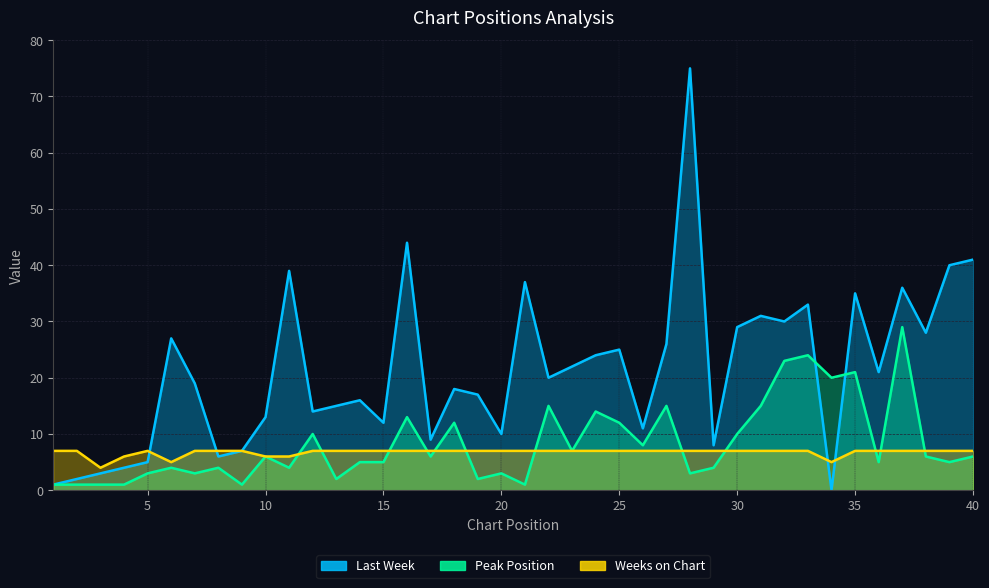

Reading left to right, extract all data points from this chart.

Last Week: 1	2	3	4	5	27	19	6	7	13	39	14	15	16	12	44	9	18	17	10	37	20	22	24	25	11	26	75	8	29	31	30	33	0	35	21	36	28	40	41
Peak Position: 1	1	1	1	3	4	3	4	1	6	4	10	2	5	5	13	6	12	2	3	1	15	7	14	12	8	15	3	4	10	15	23	24	20	21	5	29	6	5	6
Weeks on Chart: 7	7	4	6	7	5	7	7	7	6	6	7	7	7	7	7	7	7	7	7	7	7	7	7	7	7	7	7	7	7	7	7	7	5	7	7	7	7	7	7